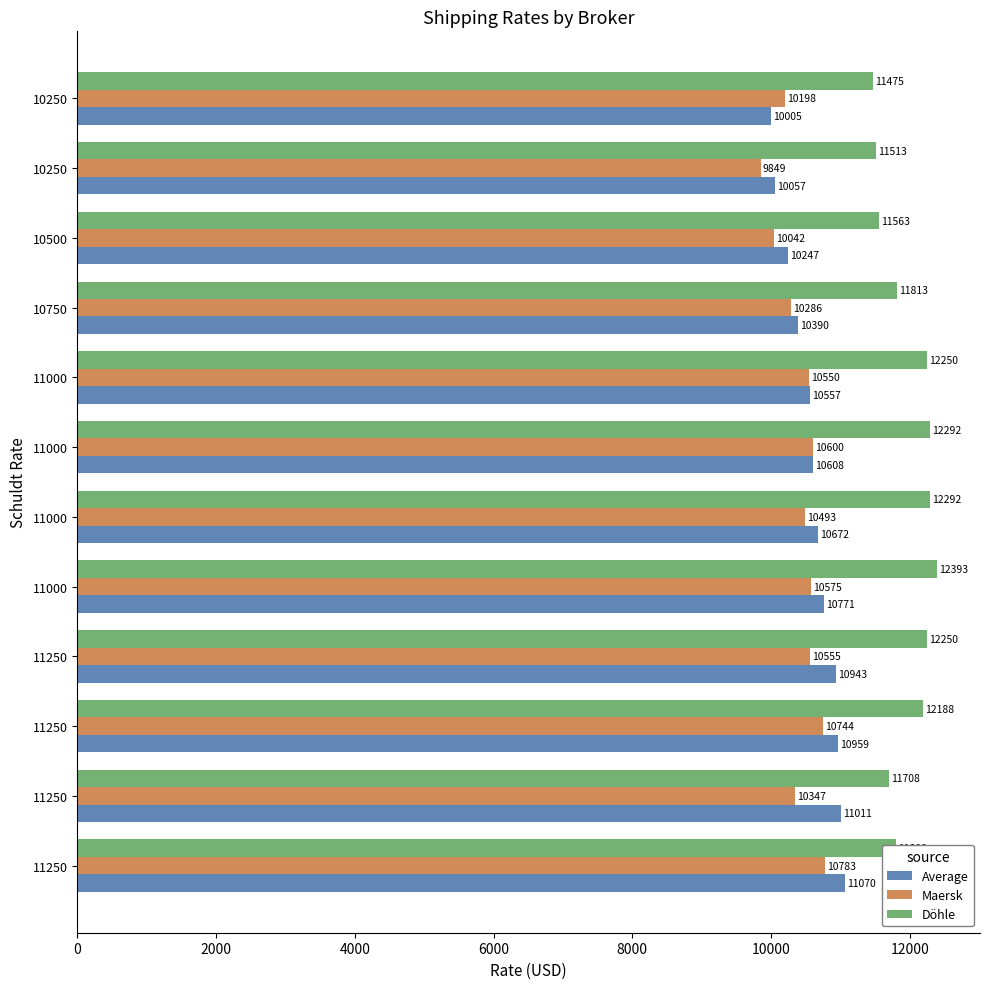

What are all the series names shown in the legend?

Average, Maersk, Döhle